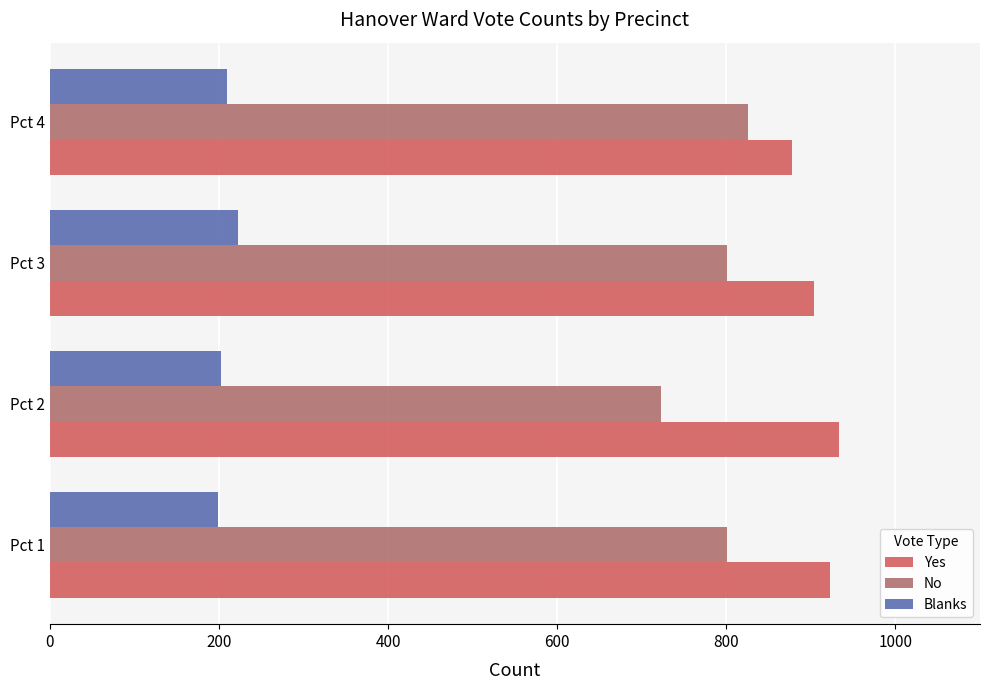

What is the difference between the maximum and second lowest values in the No series?

25